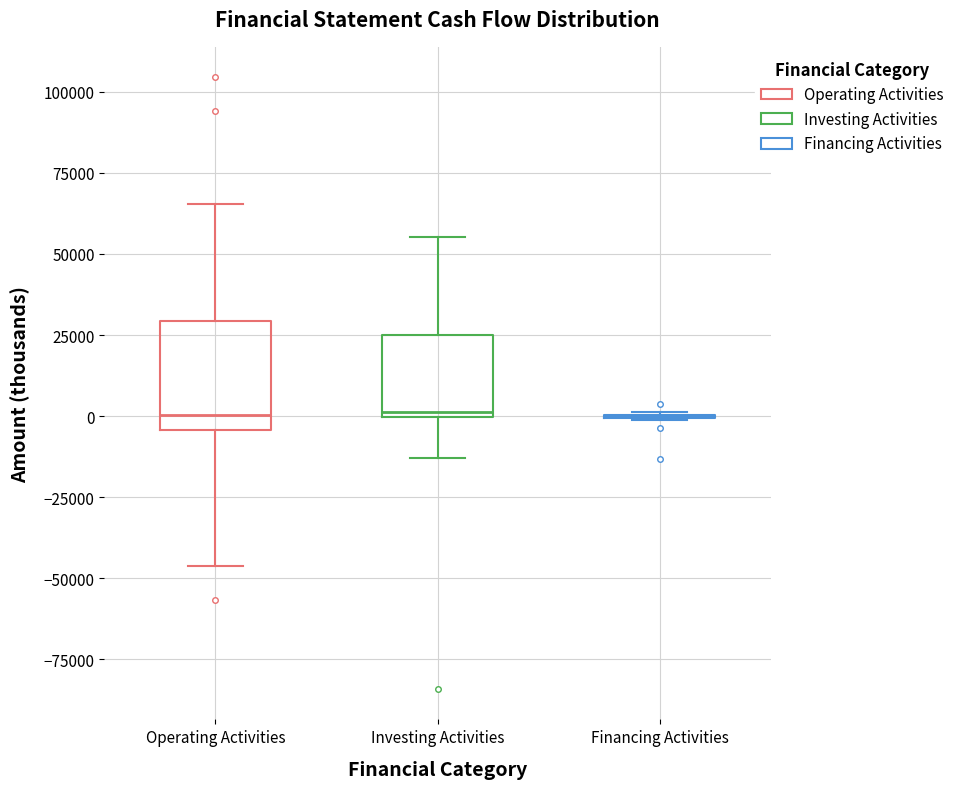

Comparing the boxes themselves (not the whiskers), which one is the tallest?

Operating Activities